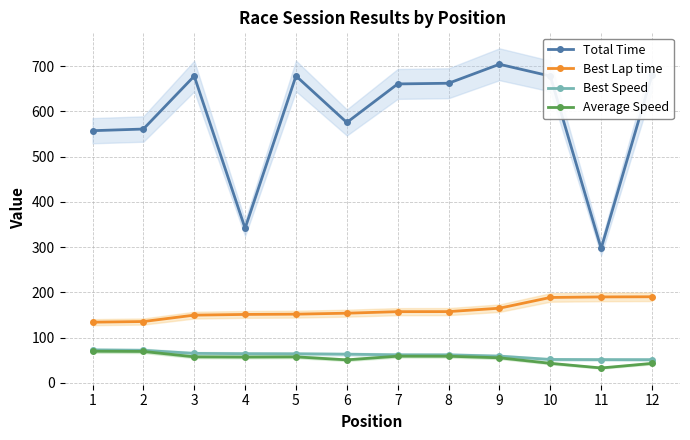

Rank the series at 12 from lowest to highest value.

Average Speed, Best Speed, Best Lap time, Total Time